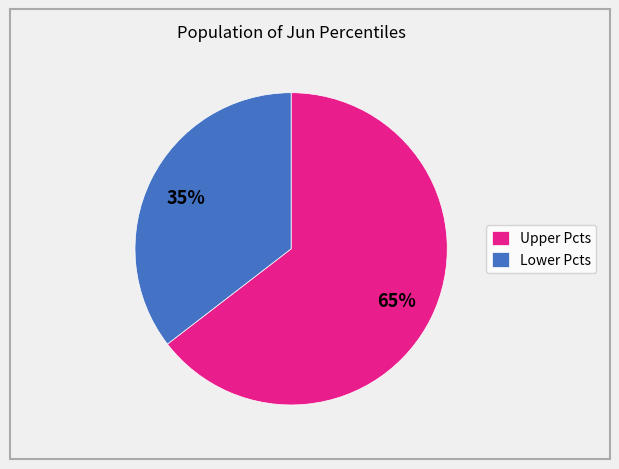

What is the largest slice in the pie chart?

Upper Pcts